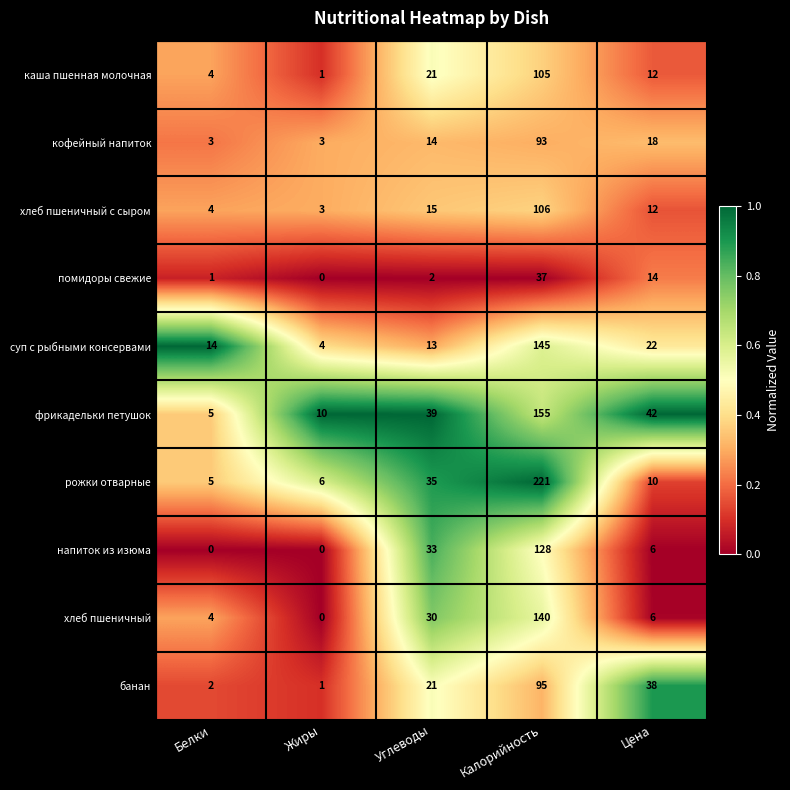

What is the sum of the напиток из изюма values at Калорийность and Углеводы?

161